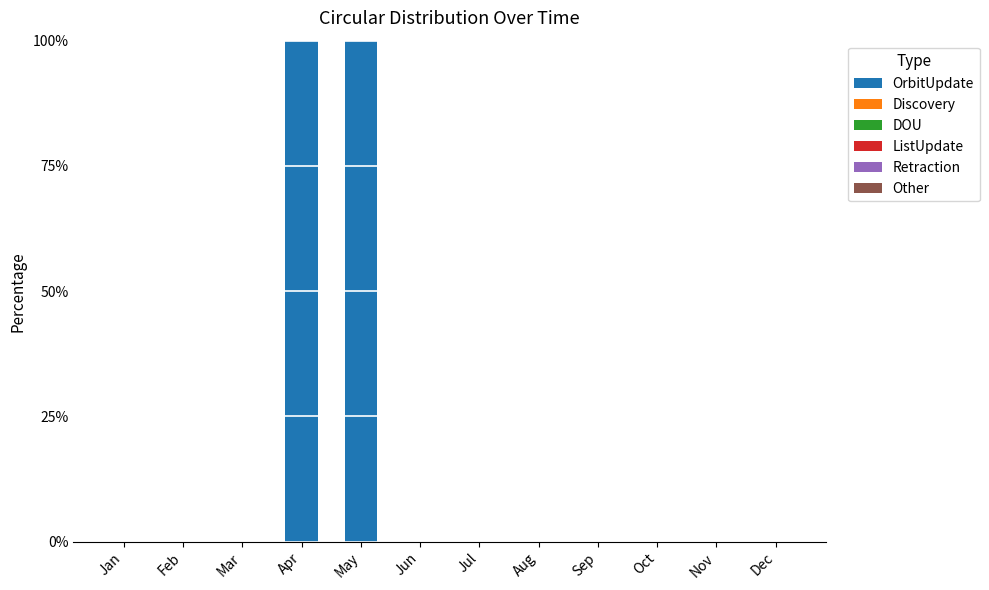

What is the greatest value displayed?

100